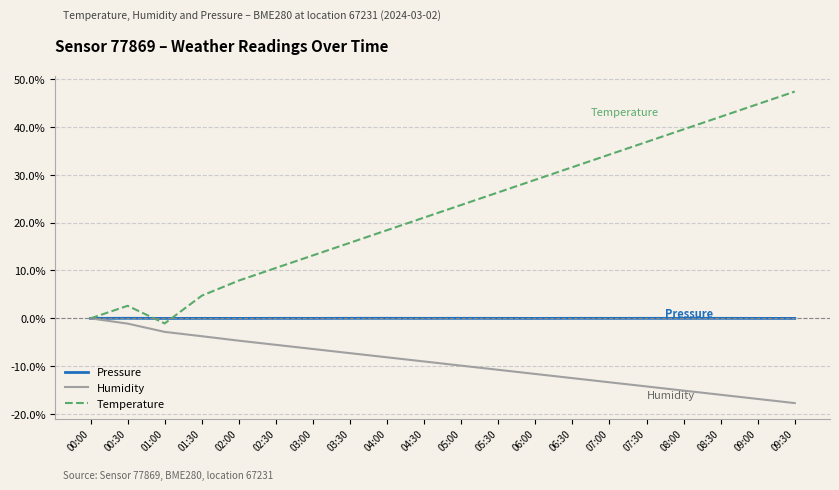

Which series has the largest total across all categories?

Temperature